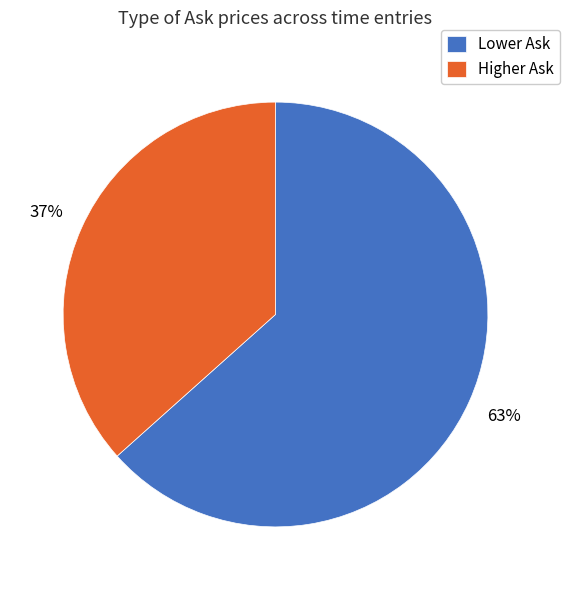

Count the number of slices in the pie.

2